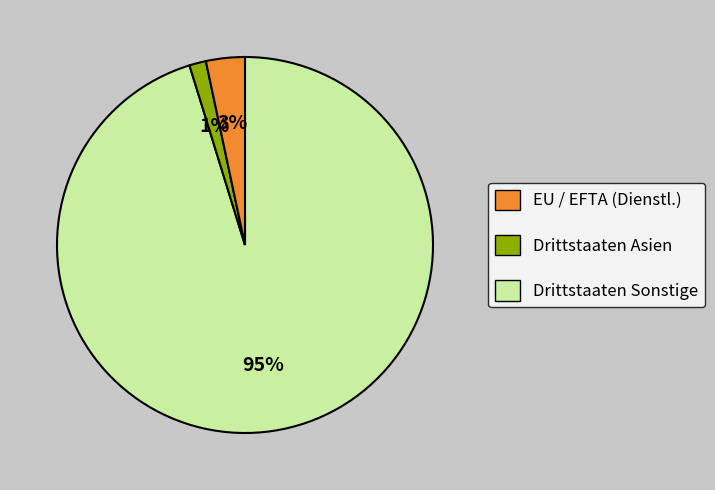

How many segments does this pie chart have?

3